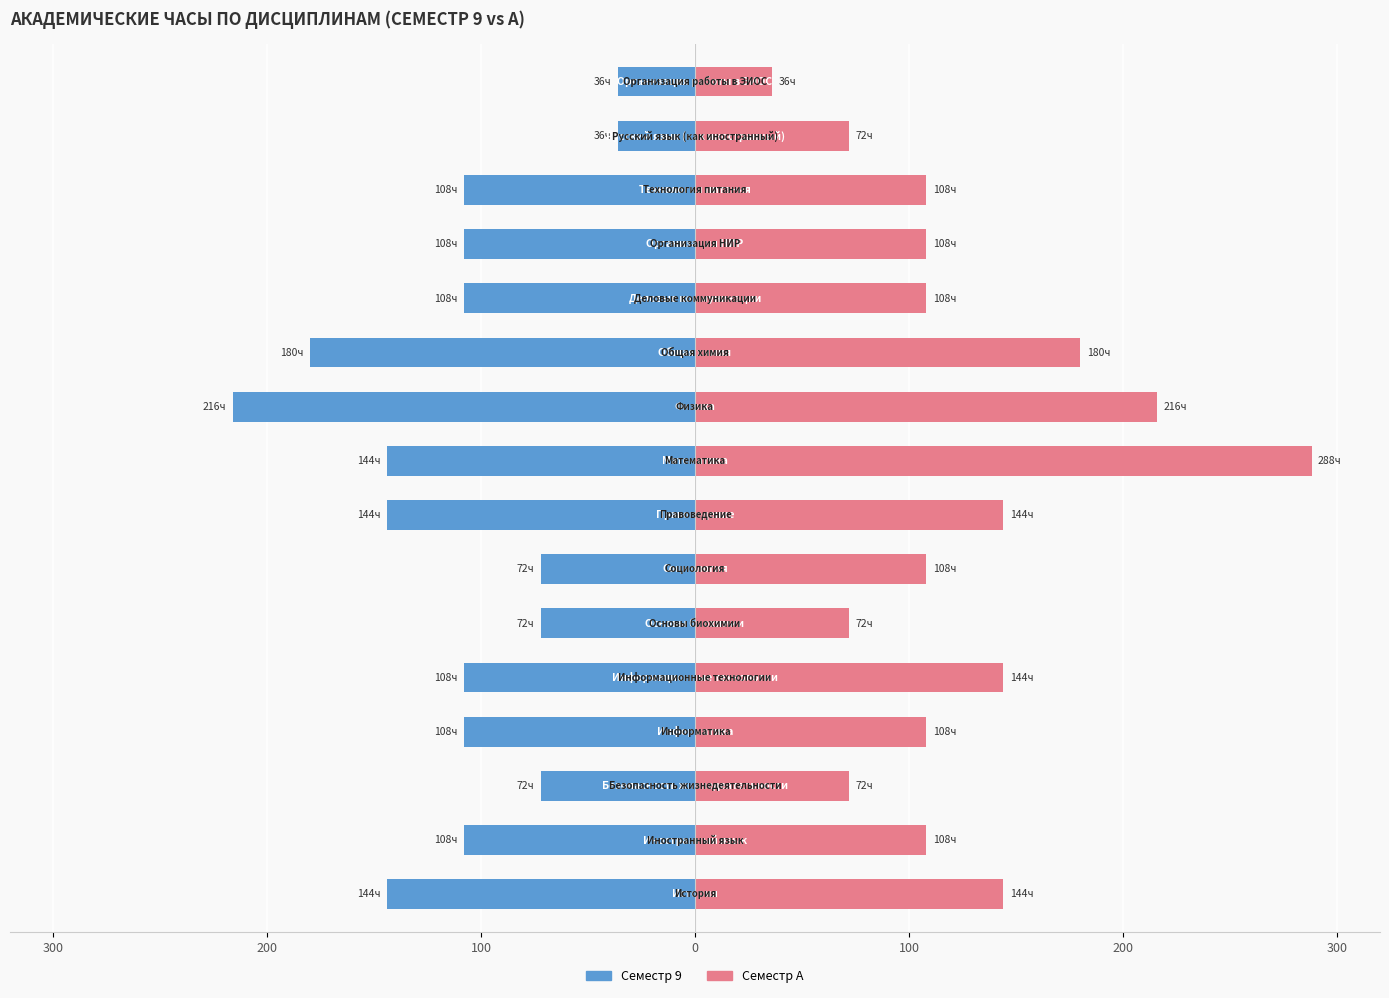

True or false: Female has a value of 10.7 at 7.

False